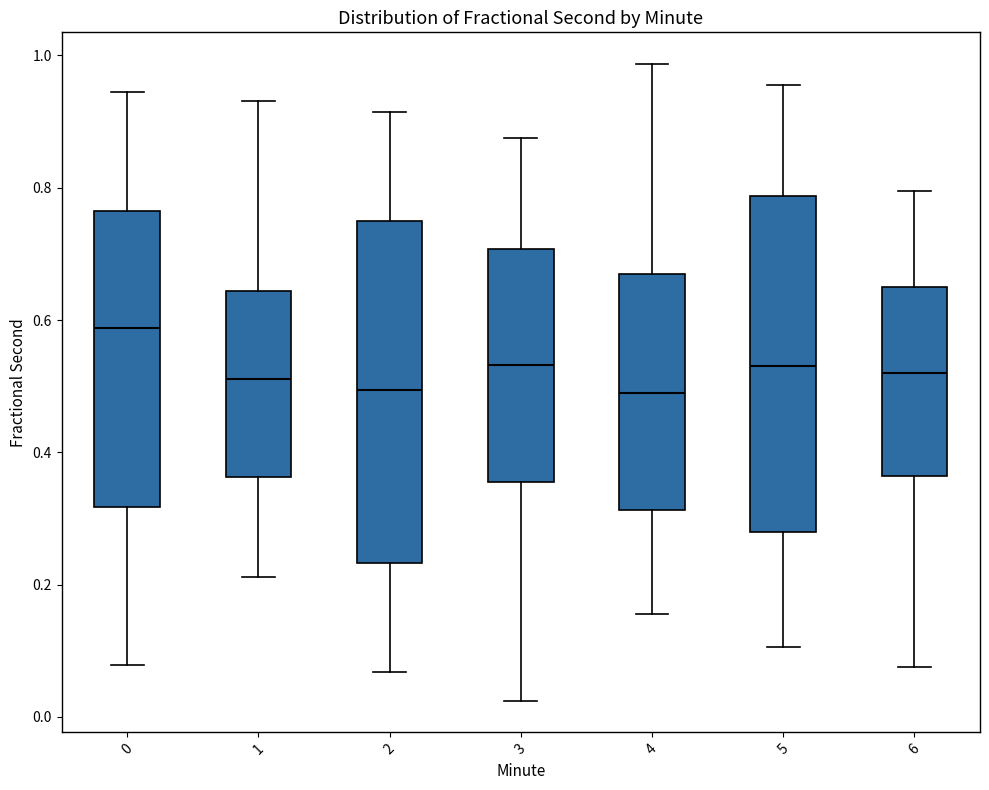

Where is the lower edge of the box at x = 0 on the y-axis? The values are not printed on the chart, so give them approximately, as read against the axis.

0.32